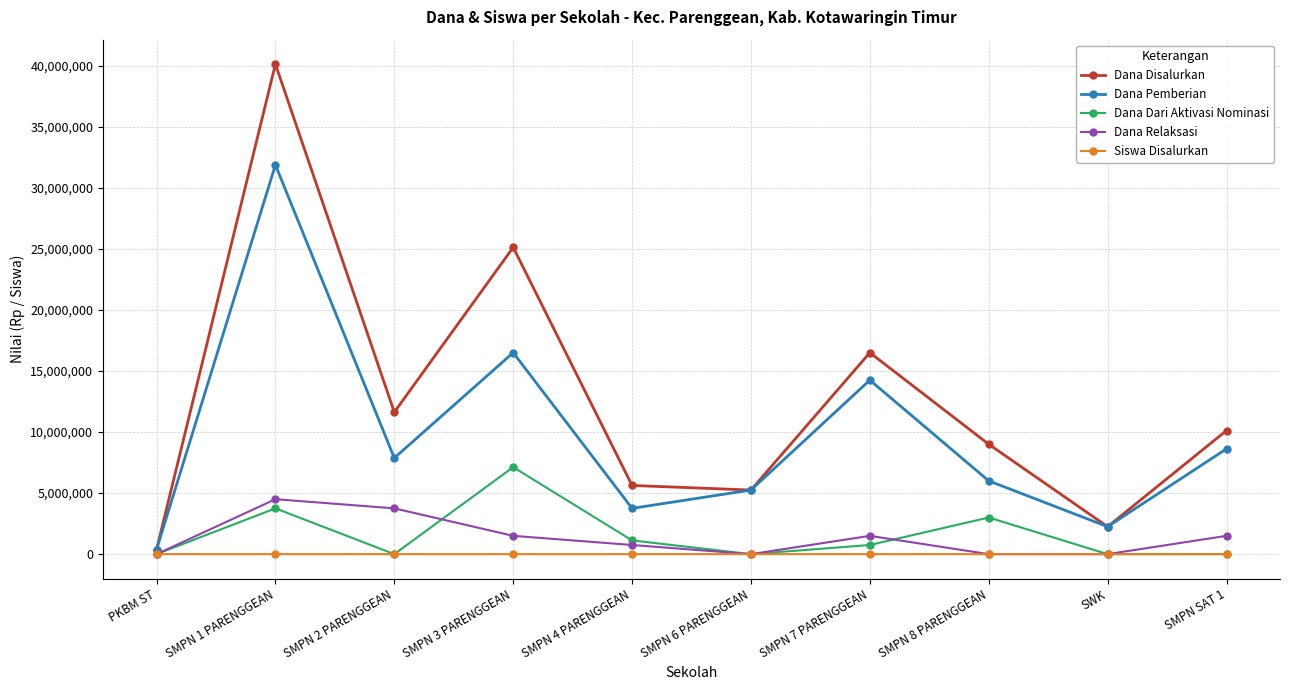

What position from the left is SMPN 2 PARENGGEAN?

3